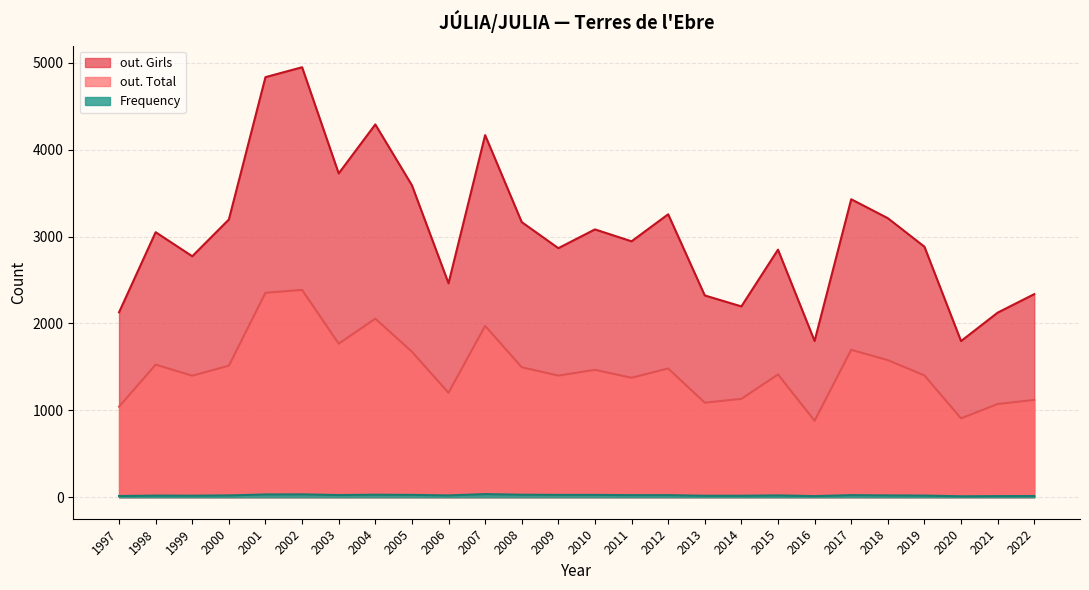

How many interior local peaks does the Frequency series have?

6